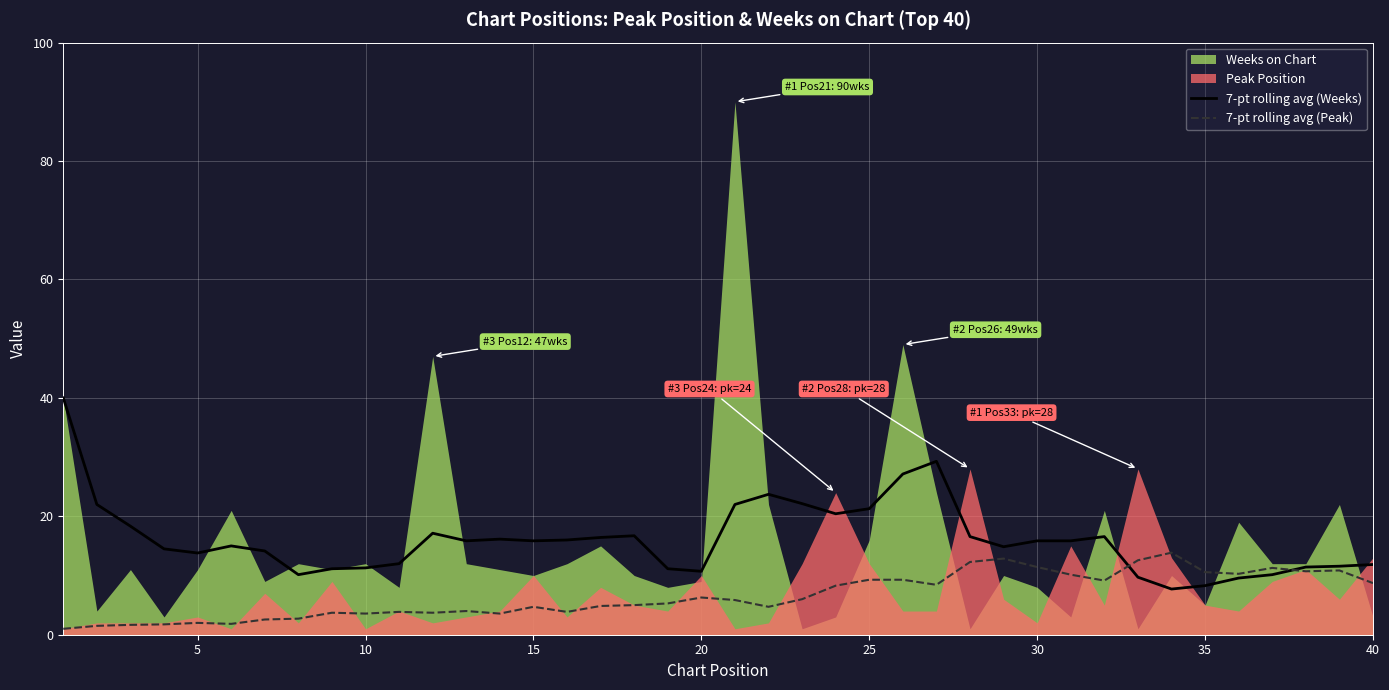

Is the value of 7-pt rolling avg (Peak) at 20 greater than the value of 7-pt rolling avg (Weeks) at 17?

No